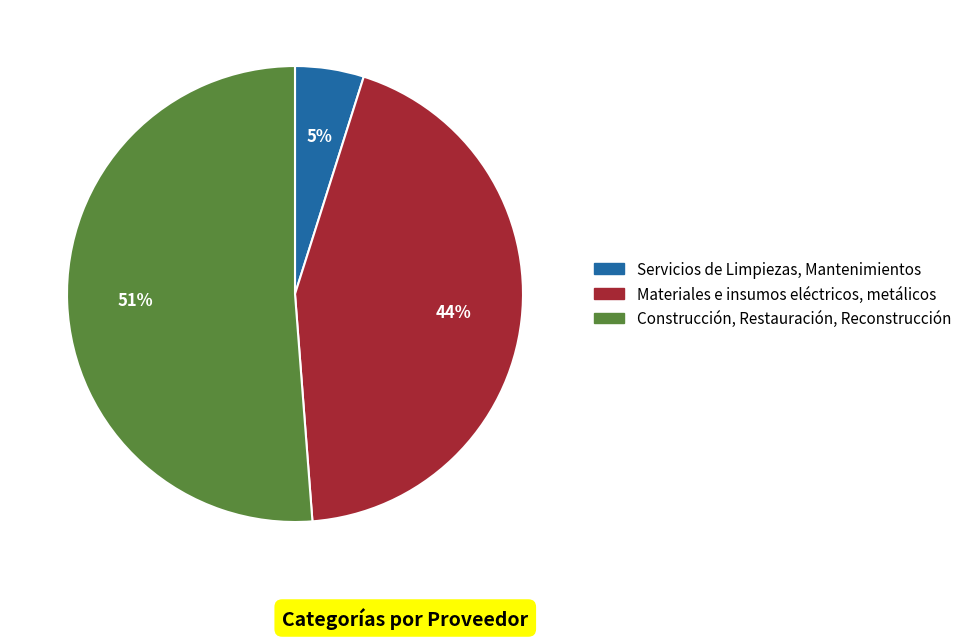

Rank the categories by value from highest to lowest.

Construcción, Restauración, Reconstrucción, Materiales e insumos eléctricos, metálicos, Servicios de Limpiezas, Mantenimientos